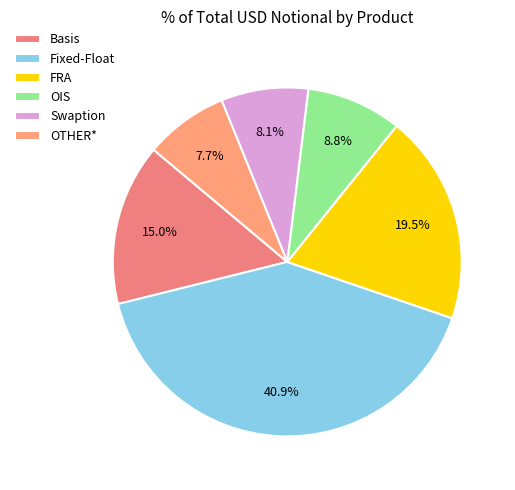

True or false: OTHER* accounts for 8% of the total.

True